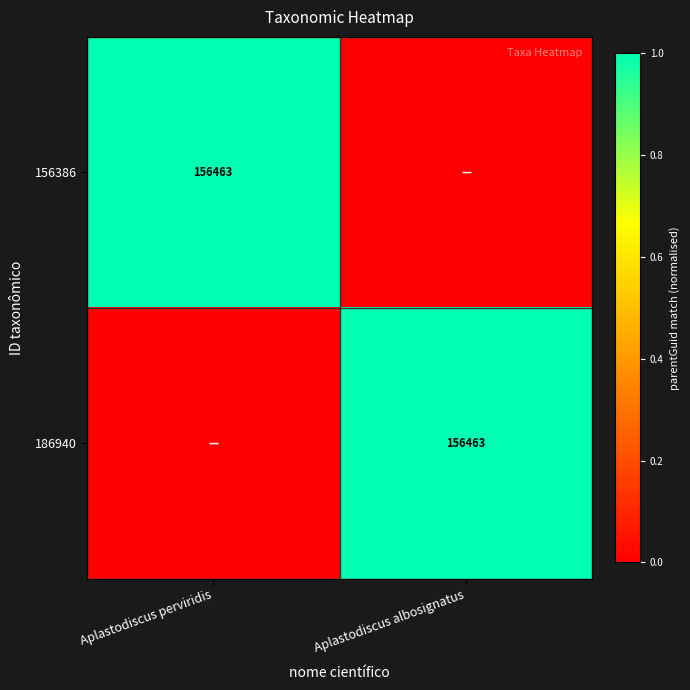

Is it true that 156386 equals 156463 at Aplastodiscus perviridis?

True